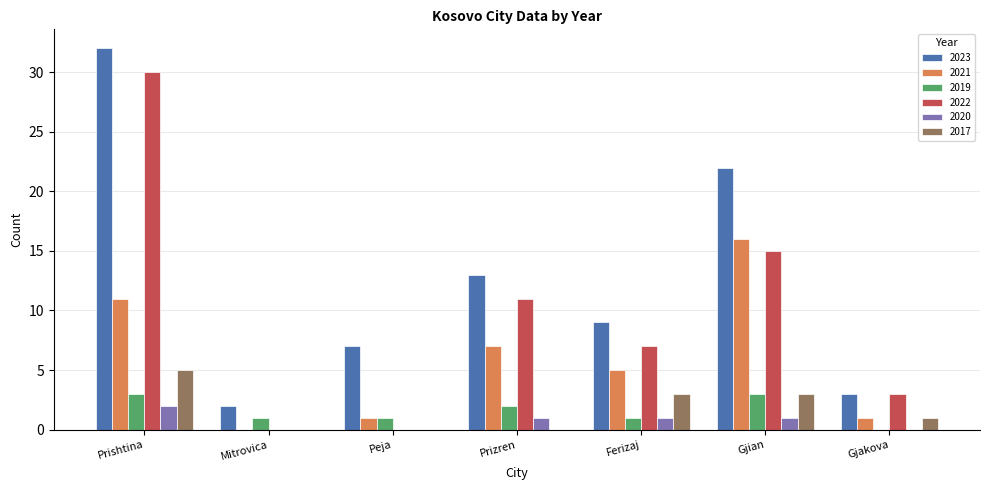

Is it true that 2022 equals 15 at Gjian?

True